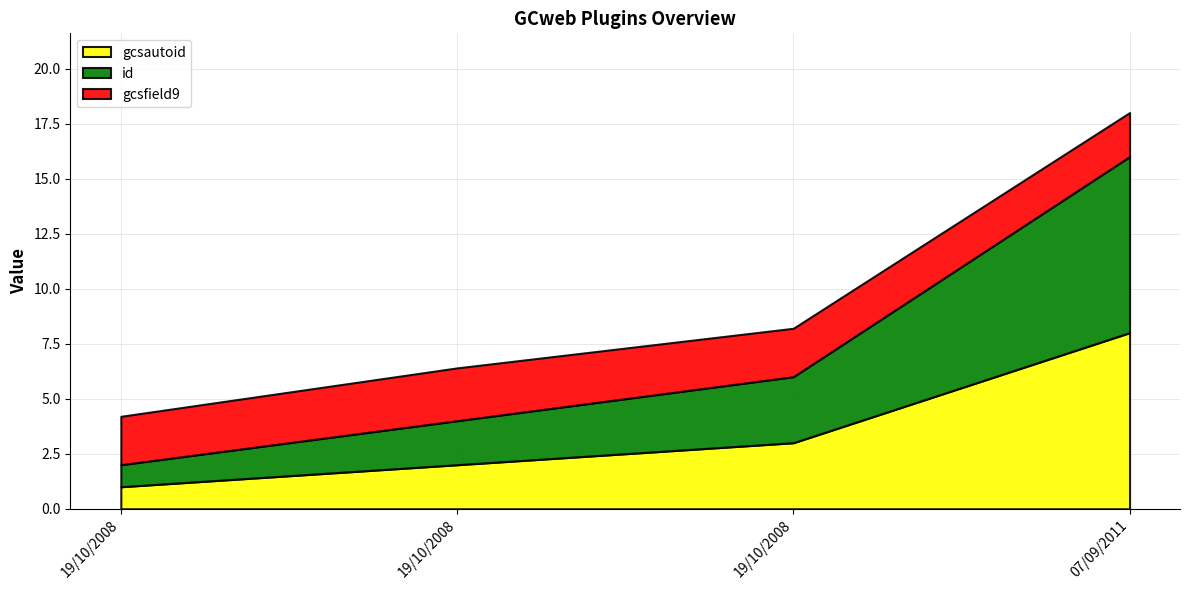

Which series has the largest range (max minus min)?

gcsautoid